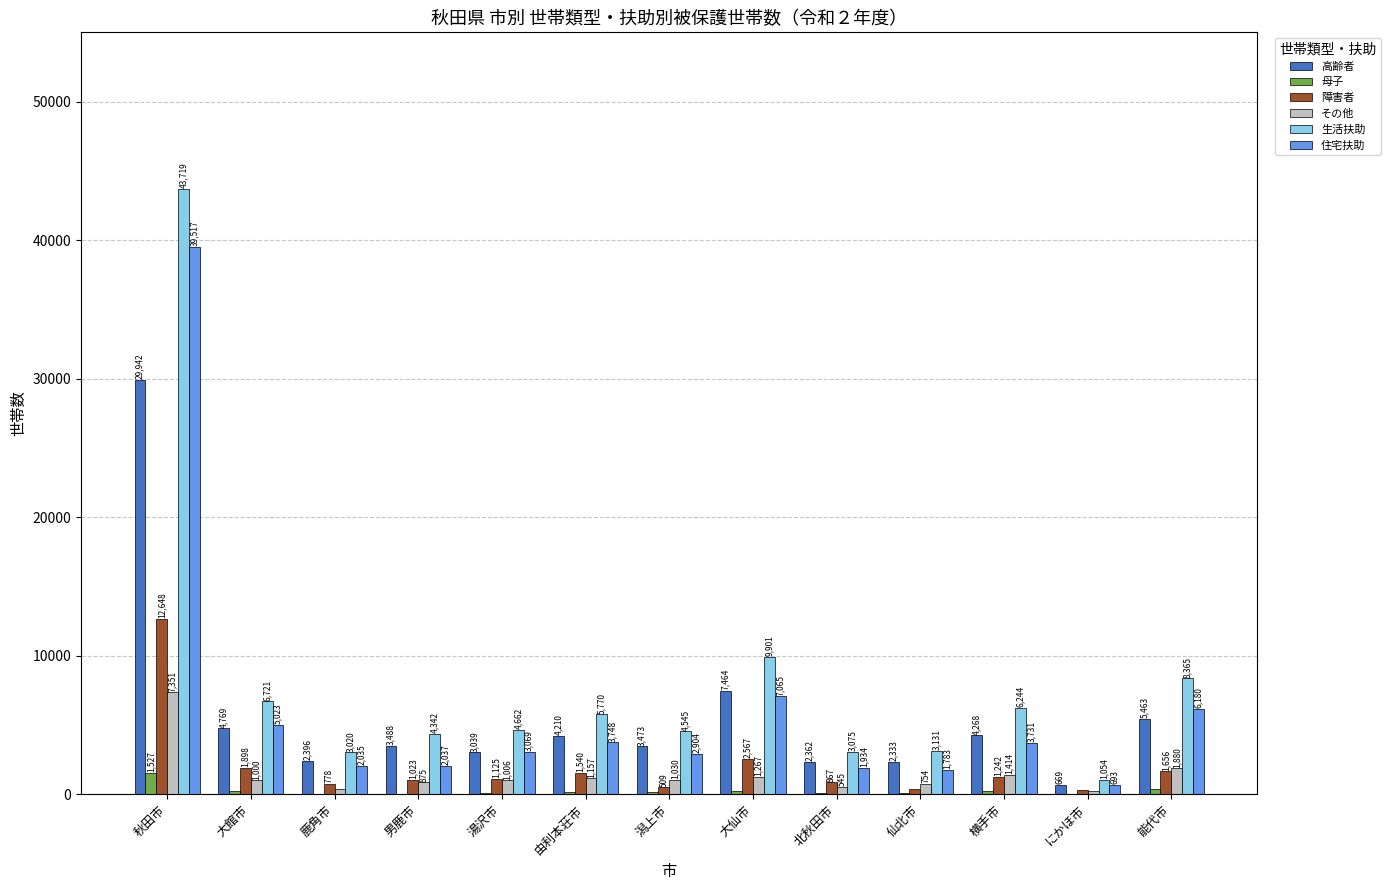

At which label is その他 closest to 3782?

能代市